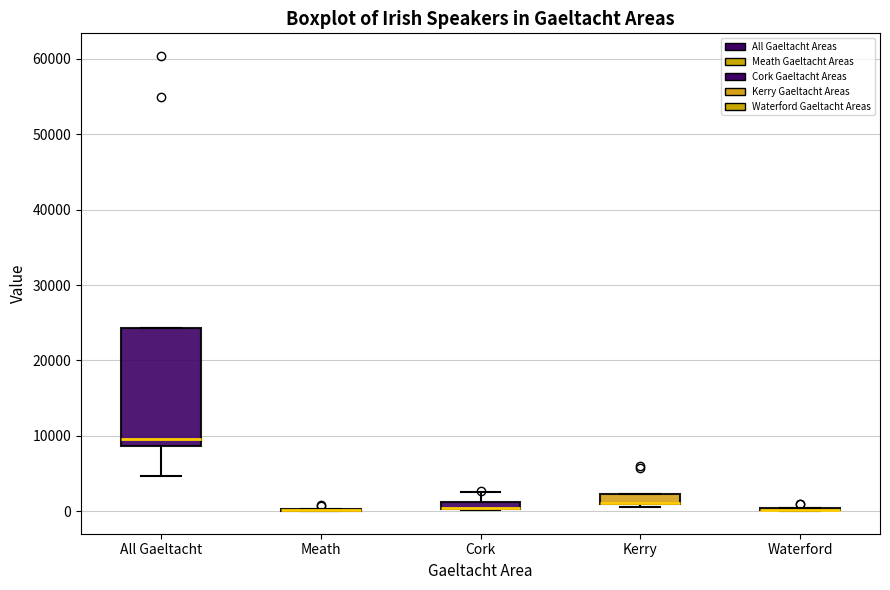

Comparing the boxes themselves (not the whiskers), which one is the tallest?

All Gaeltacht